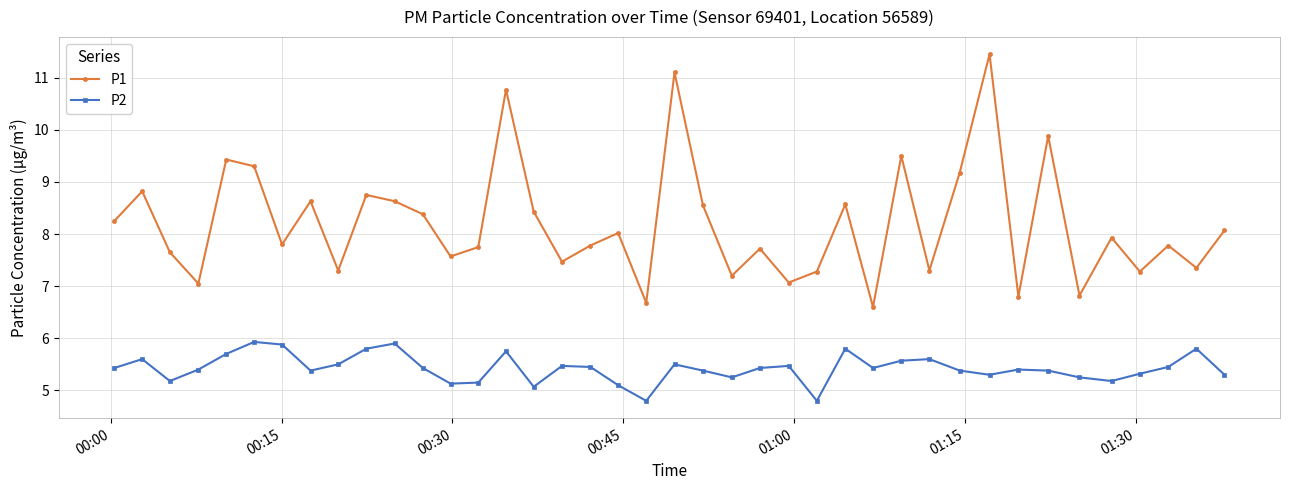

What is the value of the P2 point at the 33rd from the left?

5.4